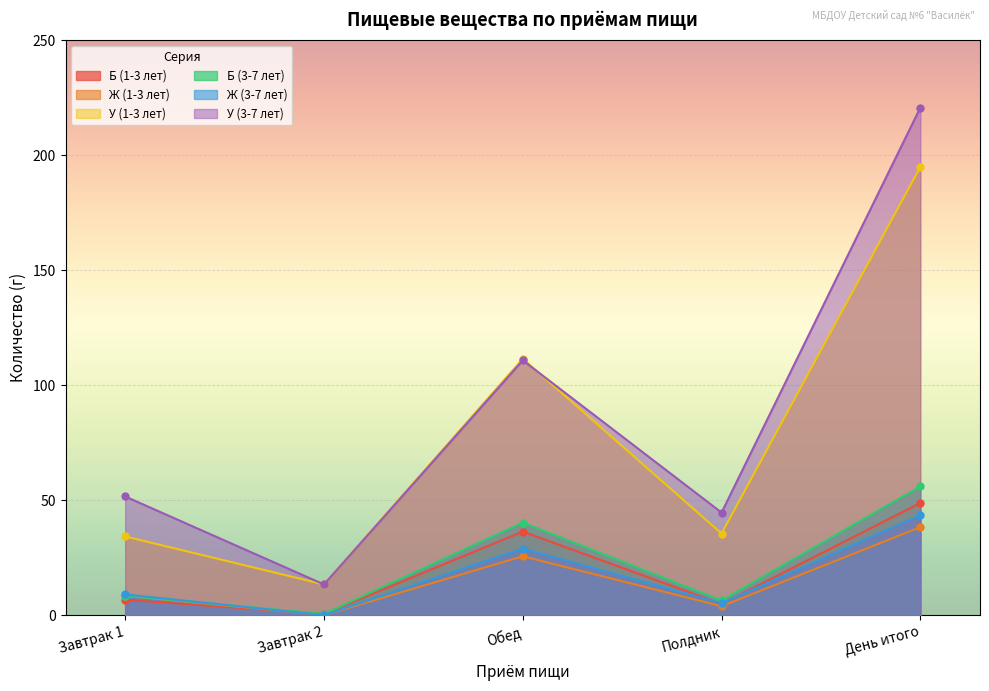

Which category has the highest value in the Ж (3-7 лет) series?

День итого